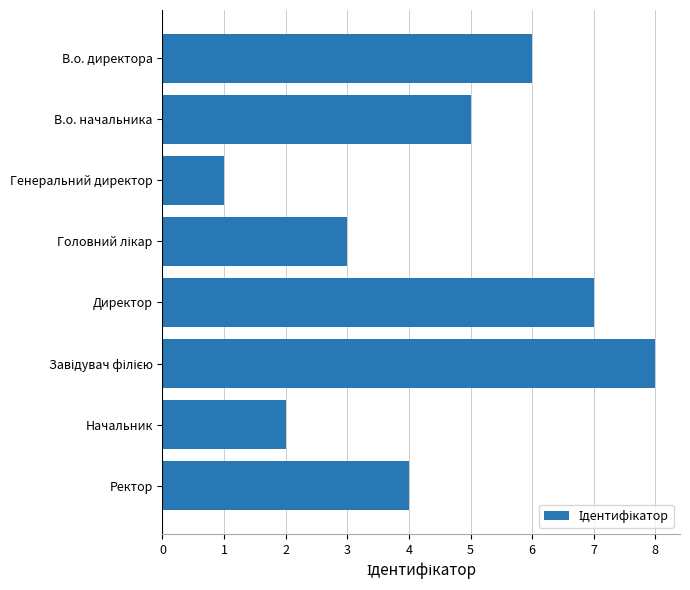

What position from the bottom is Начальник?

2